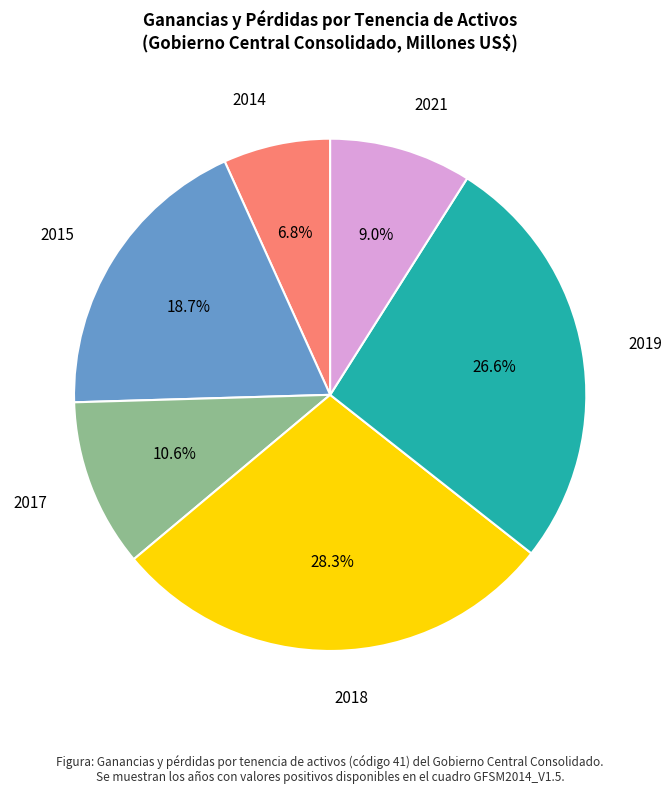

Approximately how many times larger is the value at 2017 compared to 2021?

1.2